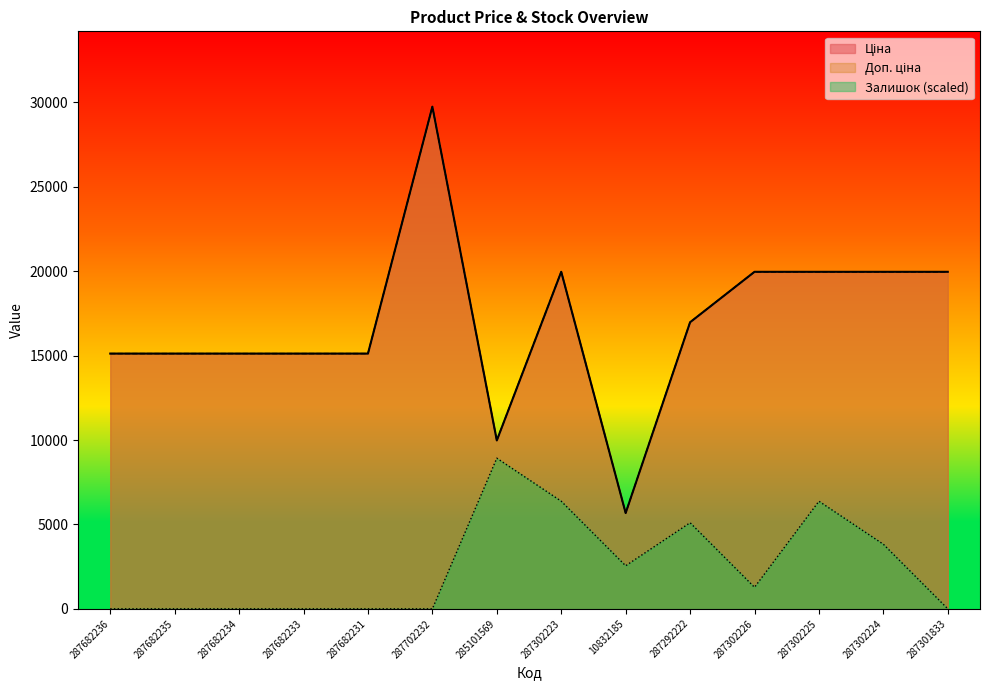

How many data points in Ціна are less than 16976?

7